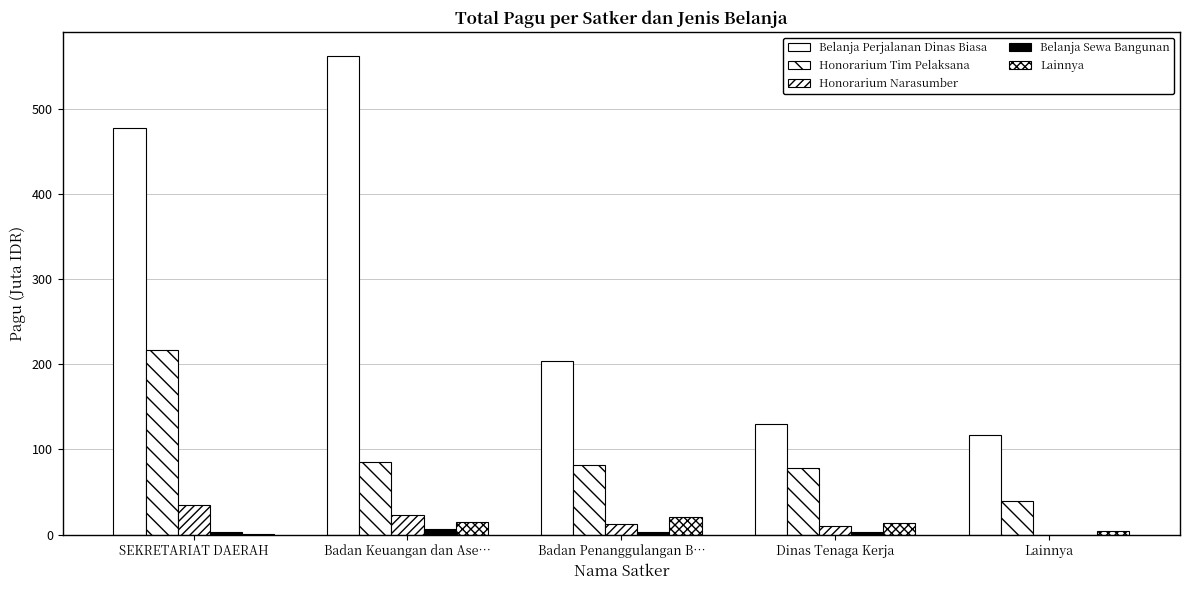

What position from the left is Lainnya?

5